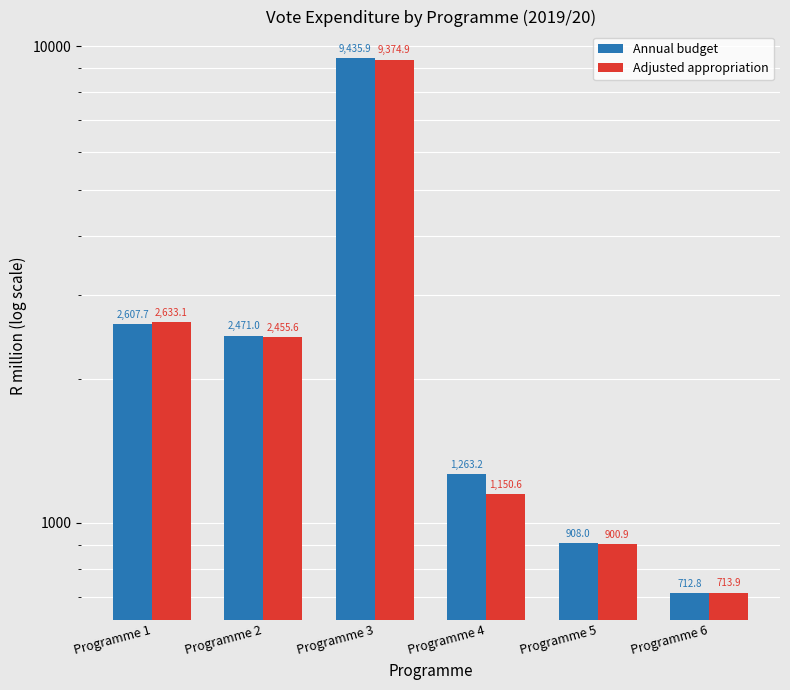

At which label does Annual budget first exceed 2471?

Programme 1